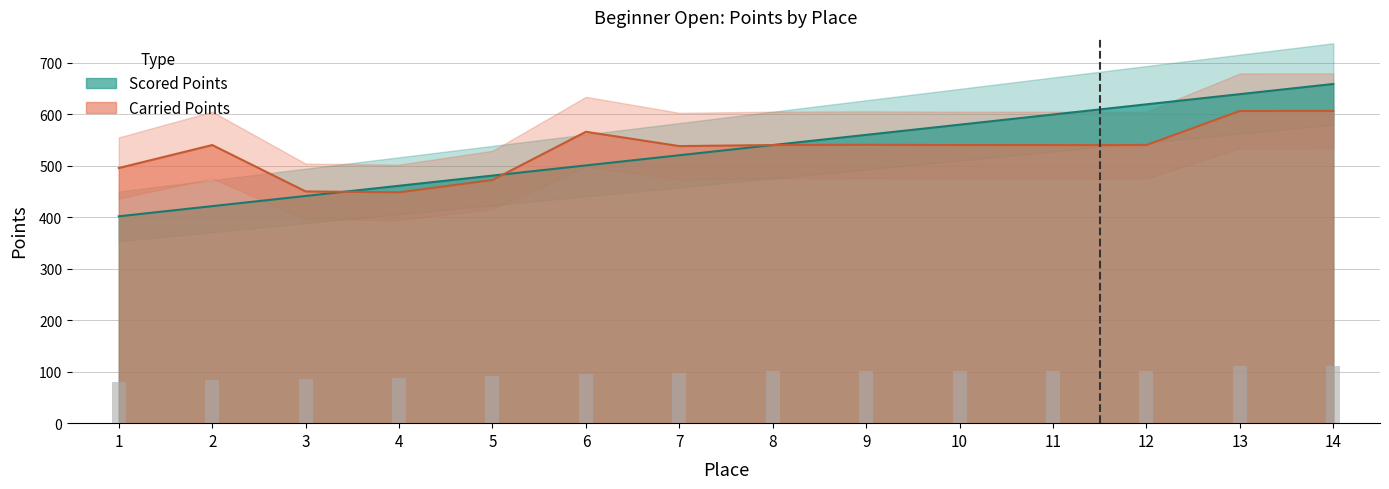

At 13, list the series in order from smallest to largest.

Carried Points, Scored Points